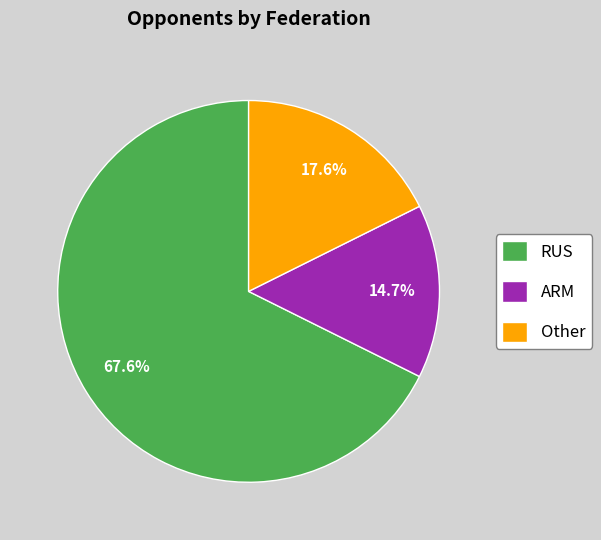

The RUS slice represents 57% of the pie. True or false?

False